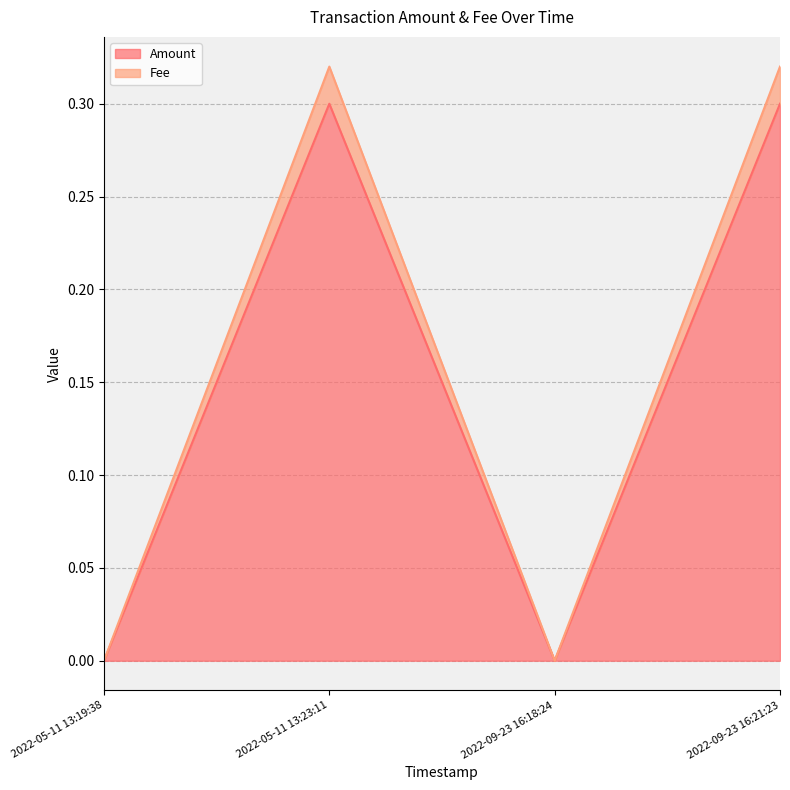

What is the difference between the maximum and second lowest values in the Amount series?

0.3